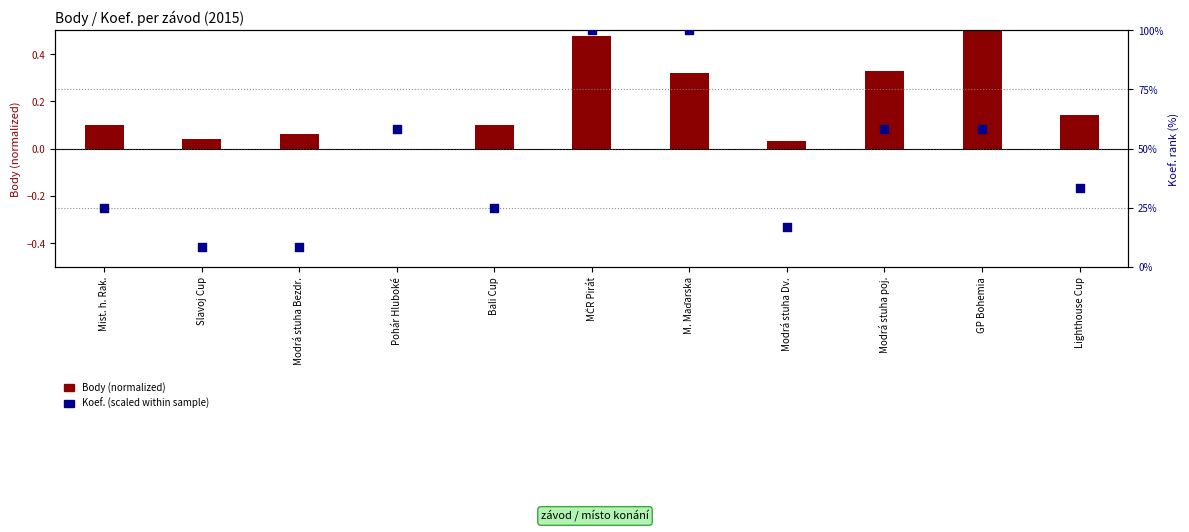

Approximately how many times larger is the value at Slavoj Cup compared to GP Bohemia?

0.1